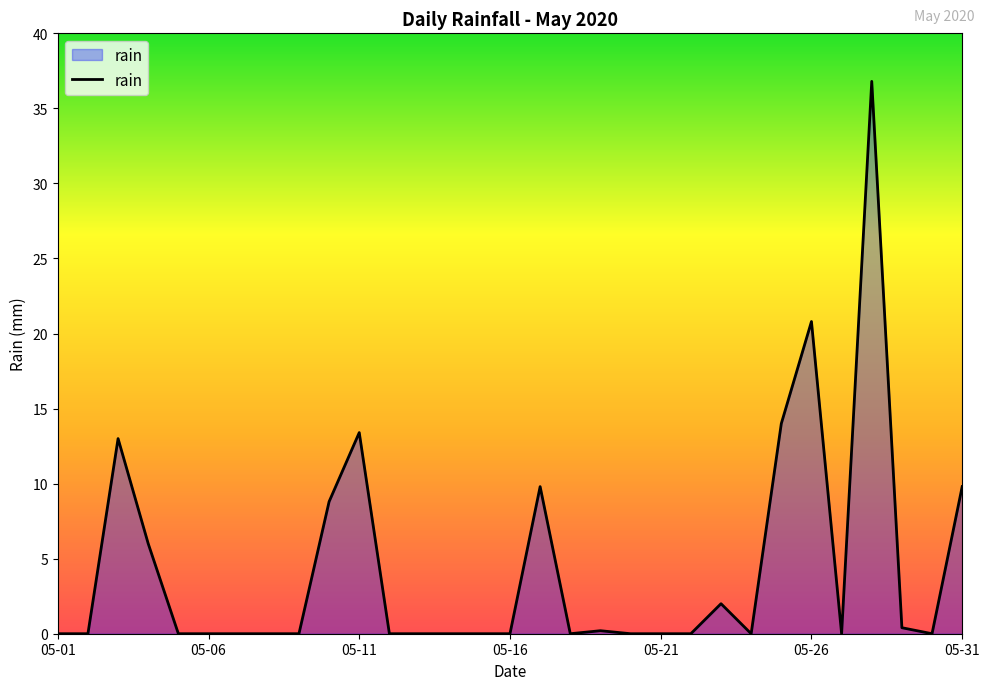

What is the greatest value displayed?

36.8